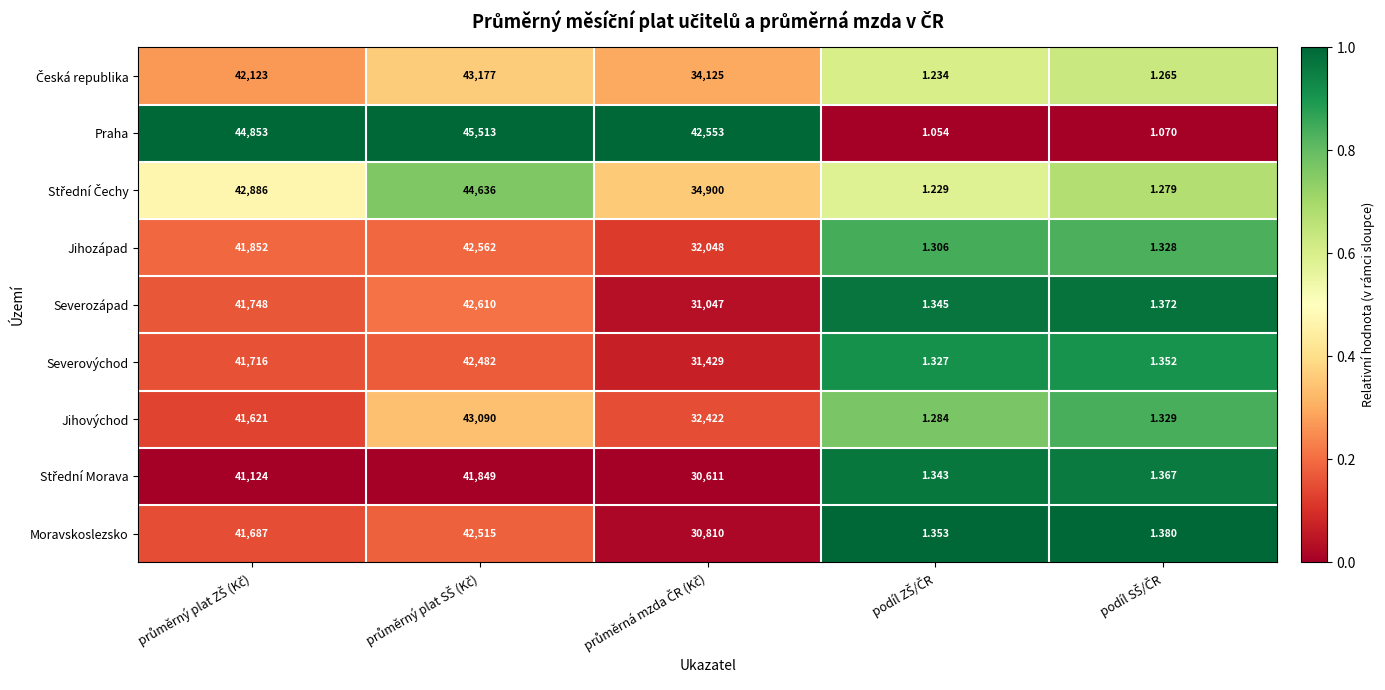

Which series has the widest spread of values?

Praha